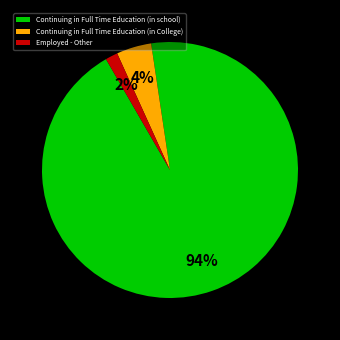

True or false: Employed - Other accounts for 16% of the total.

False